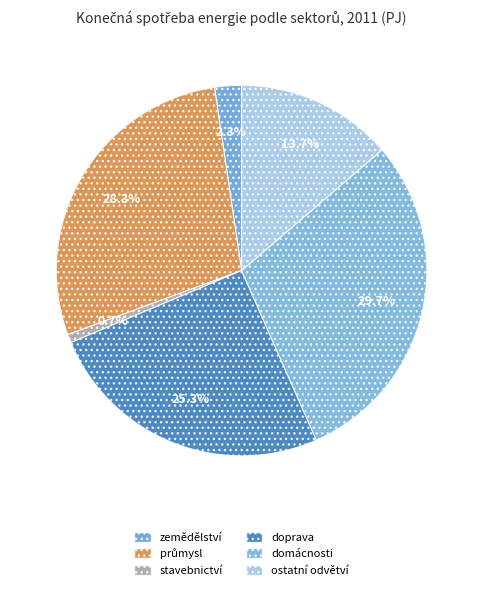

To the nearest percent, what is the difference between the largest and smallest slice percentages?

29%